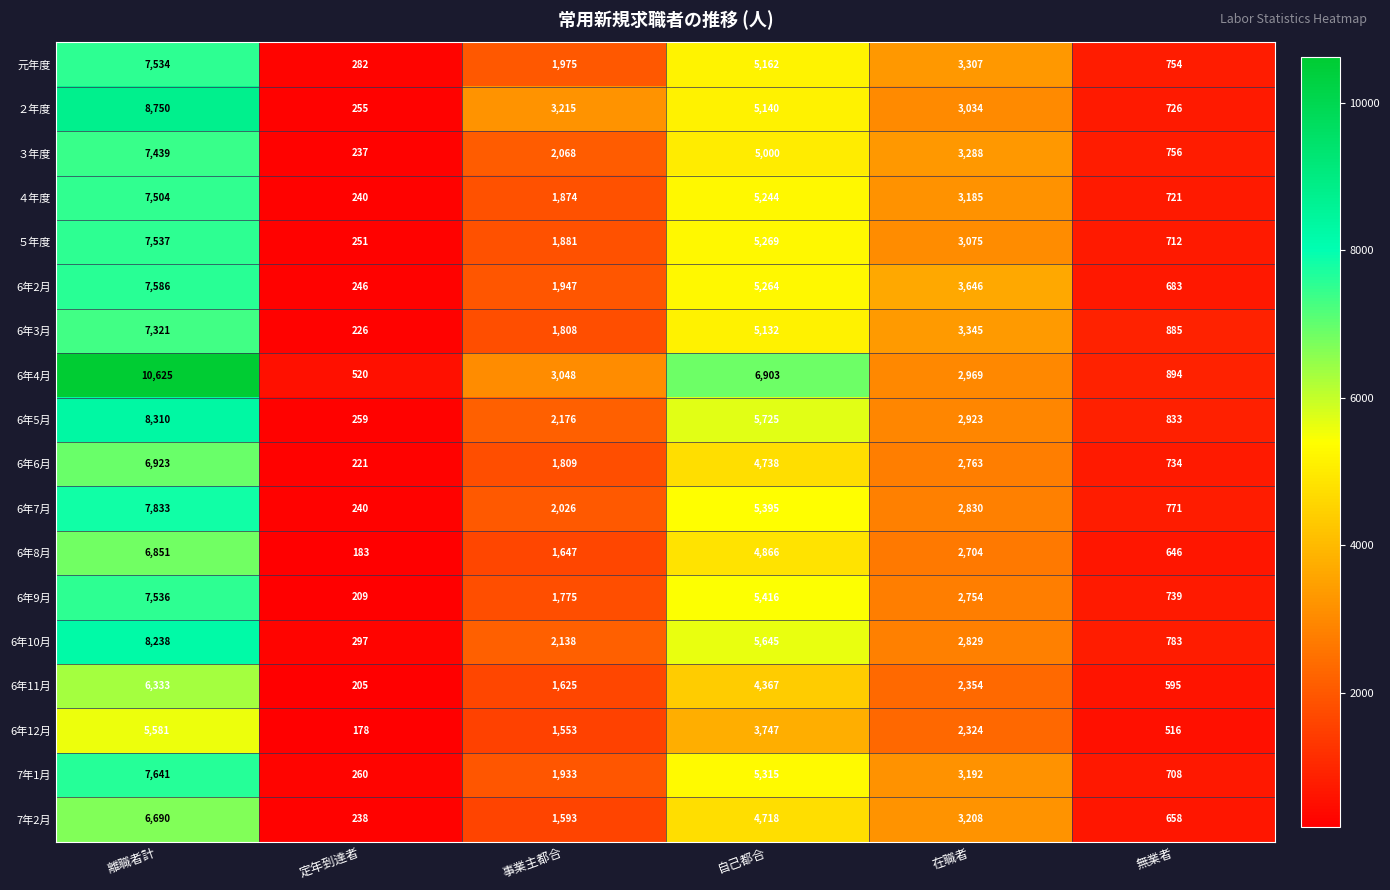

Which series changed the most between 離職者計 and 無業者?

6年4月